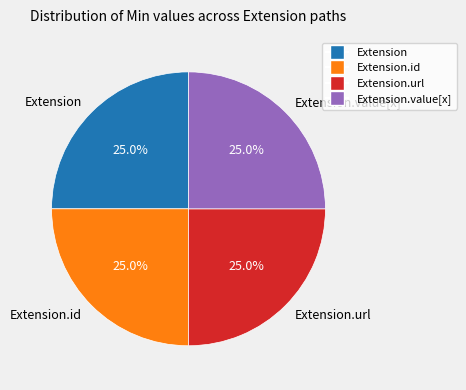

Is there a majority slice in this chart?

No